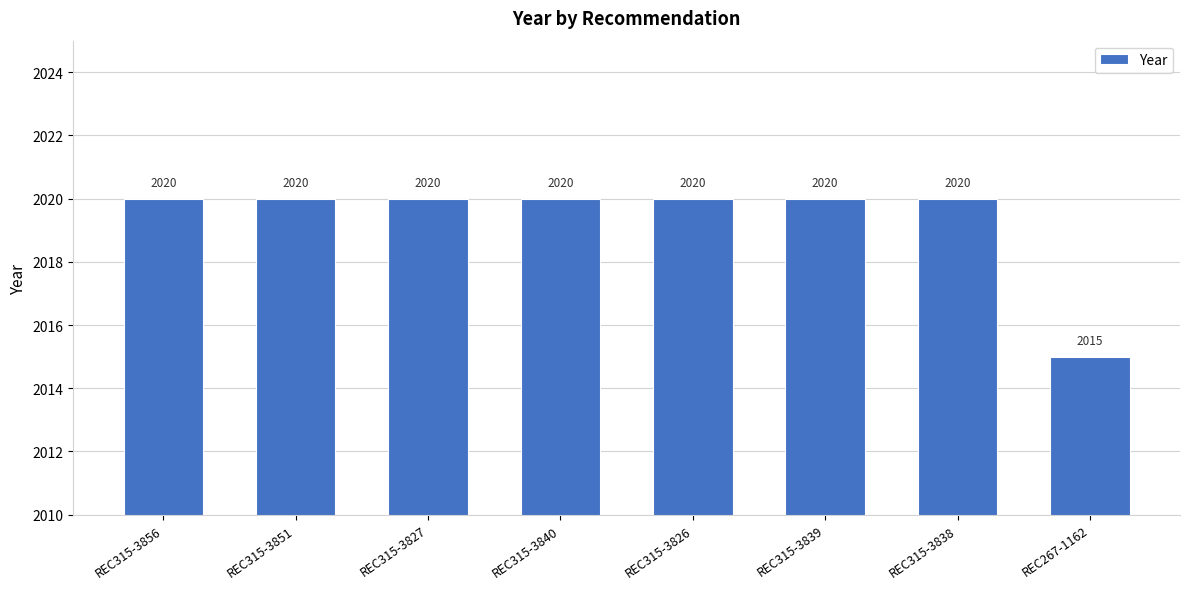

The chart shows a value of 2020 at REC315-3856. True or false?

True